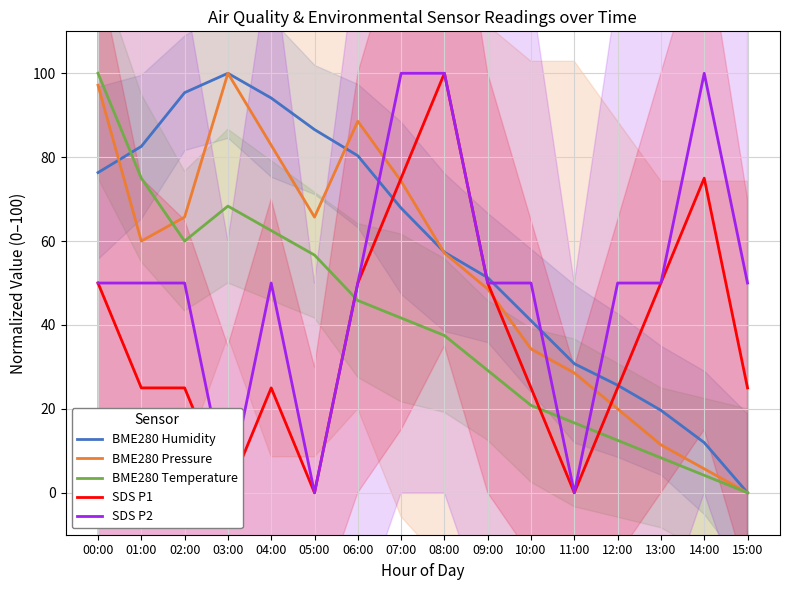

Reading left to right, what are all the values shown in this chart?

BME280 Humidity: 76.3	82.6	95.4	100.0	94.1	86.6	80.3	67.9	57.4	51.3	41.0	30.8	25.6	19.7	12.0	0.0
BME280 Pressure: 97.1	60.0	65.7	100.0	82.9	65.7	88.6	74.3	57.1	48.6	34.3	28.6	20.0	11.4	5.7	0.0
BME280 Temperature: 100.0	75.0	60.0	68.3	62.5	56.7	45.8	41.7	37.5	29.2	20.8	16.7	12.5	8.3	4.2	0.0
SDS P1: 50.0	25.0	25.0	0.0	25.0	0.0	50.0	75.0	100.0	50.0	25.0	0.0	25.0	50.0	75.0	25.0
SDS P2: 50.0	50.0	50.0	0.0	50.0	0.0	50.0	100.0	100.0	50.0	50.0	0.0	50.0	50.0	100.0	50.0